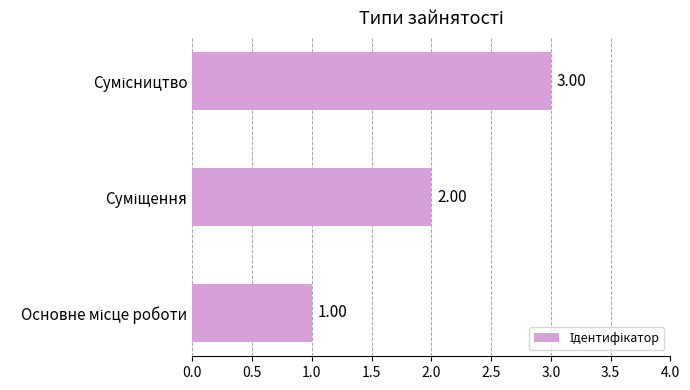

What is the sum of all values?

6